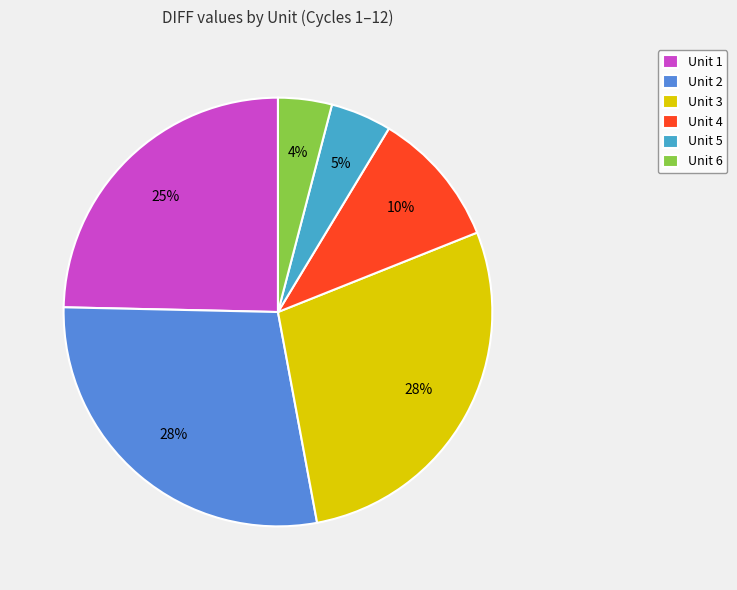

Which has a higher value, Unit 1 or Unit 6?

Unit 1